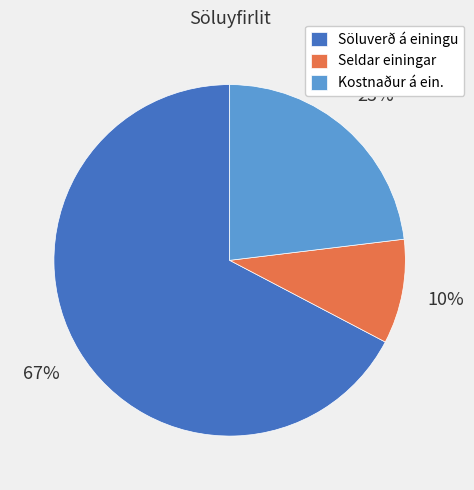

What is the ratio of the value at Seldar einingar to the value at Kostnaður á ein.?

0.4